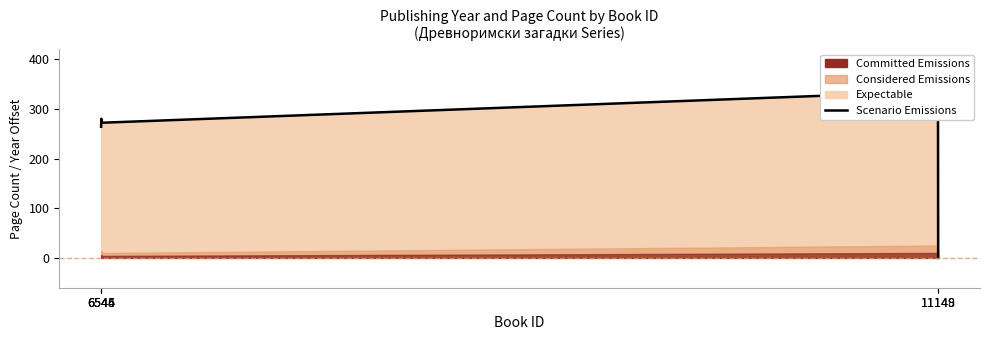

What is the maximum value shown in the chart?

335